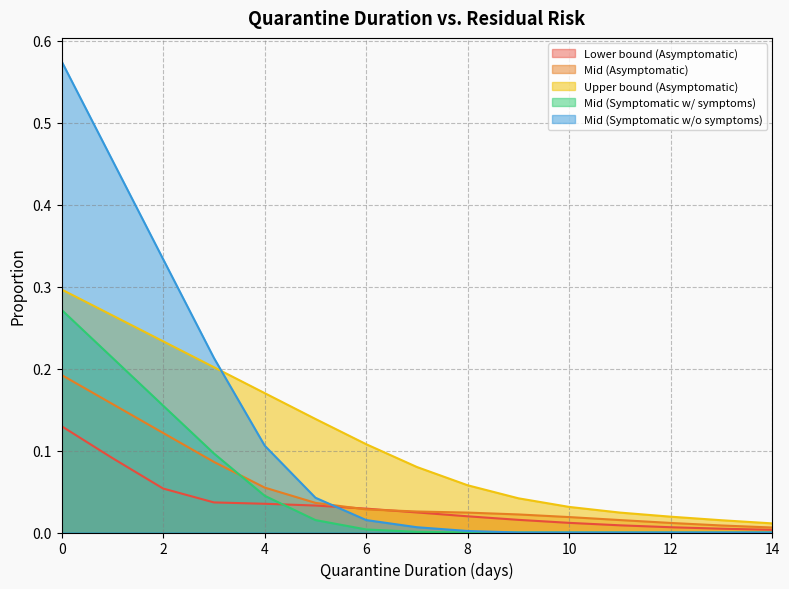

Between which two adjacent categories do Mid (Symptomatic w/o symptoms) and Mid (Asymptomatic) first intersect?

5 and 6